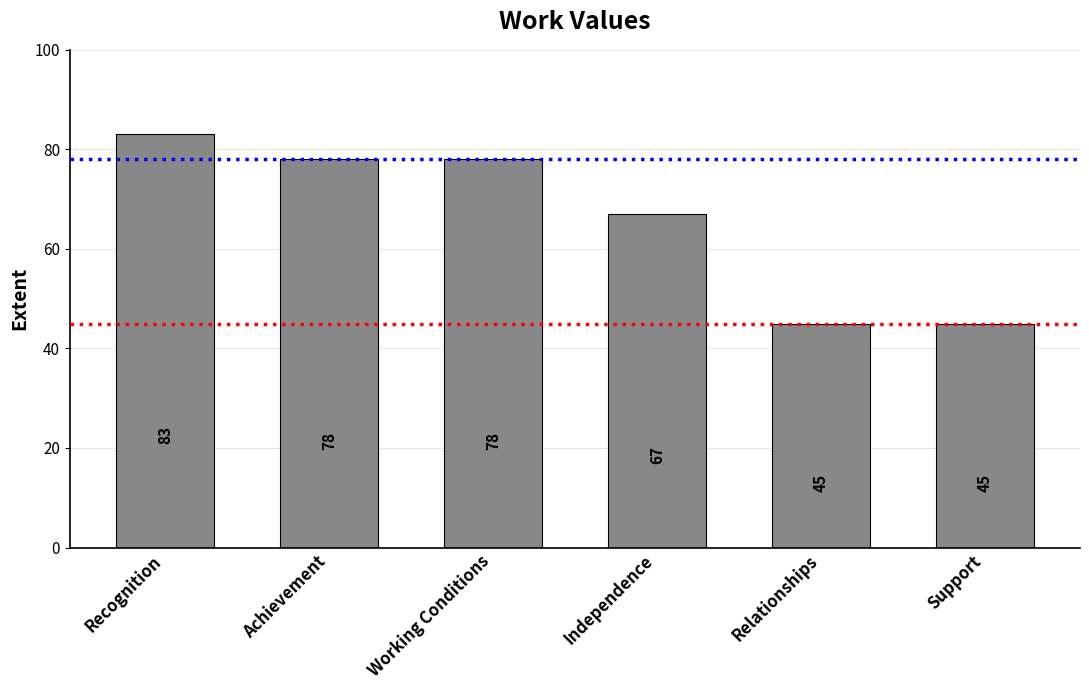

What is the average value?

66